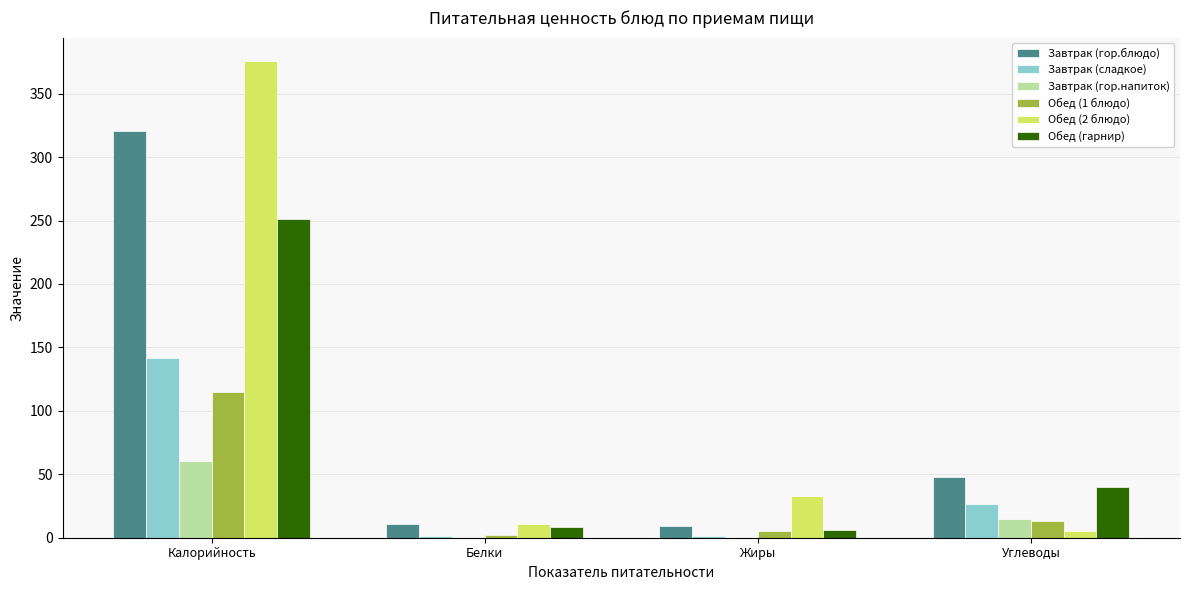

Which category has the highest value in the Обед (2 блюдо) series?

Калорийность